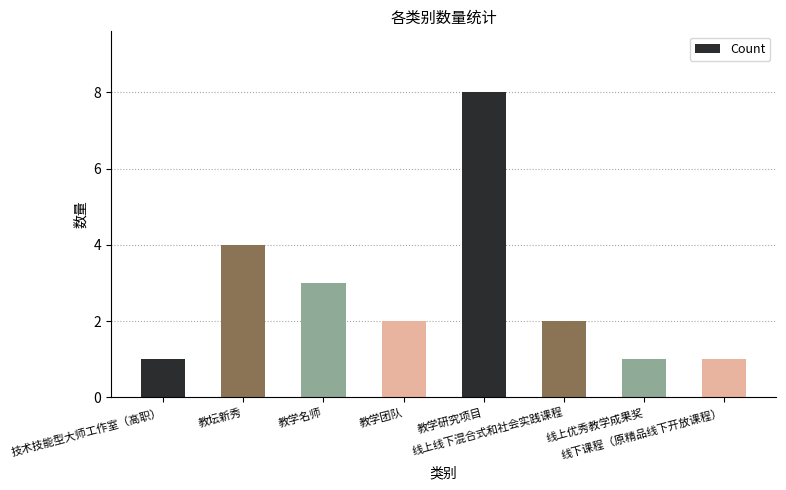

What is the difference between the maximum and minimum values?

7